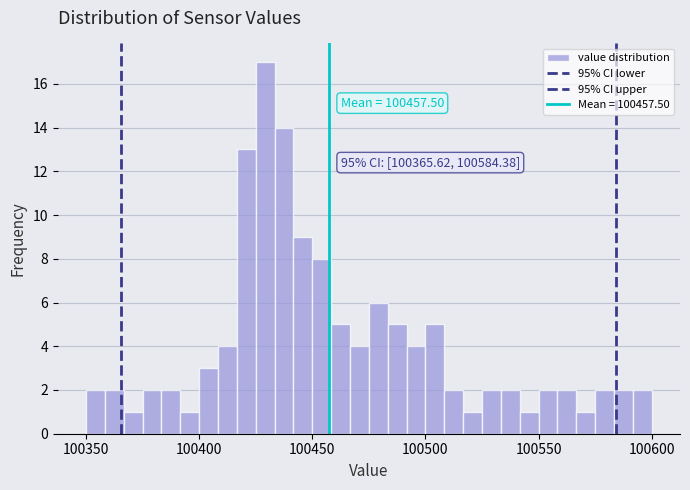

Around what value on the x-axis is the tallest bar? Give the approximate position of its centre, as read against the axis.

100430